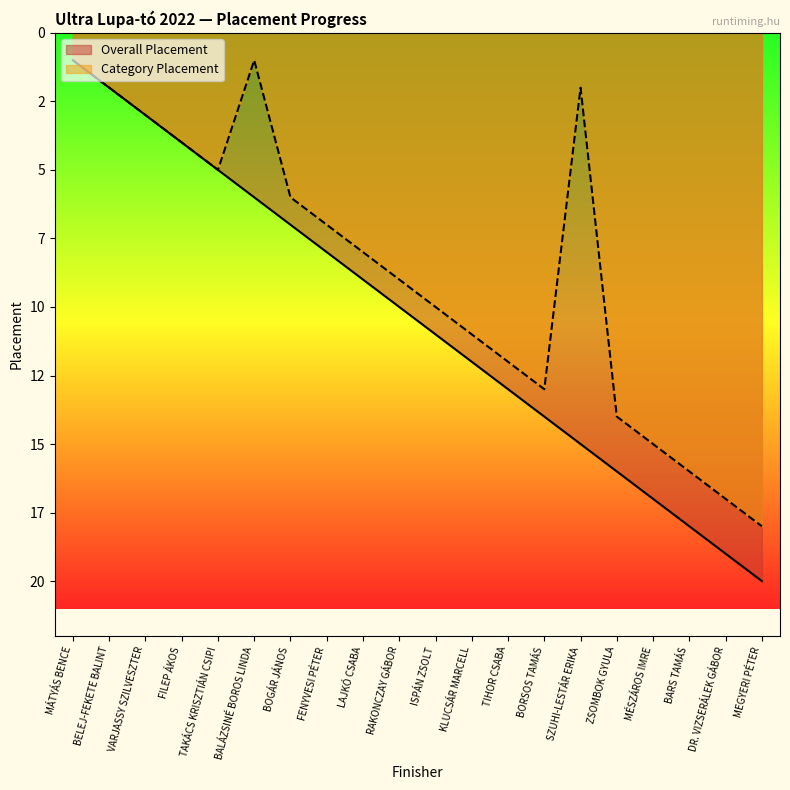

Count the number of categories in the chart.

20